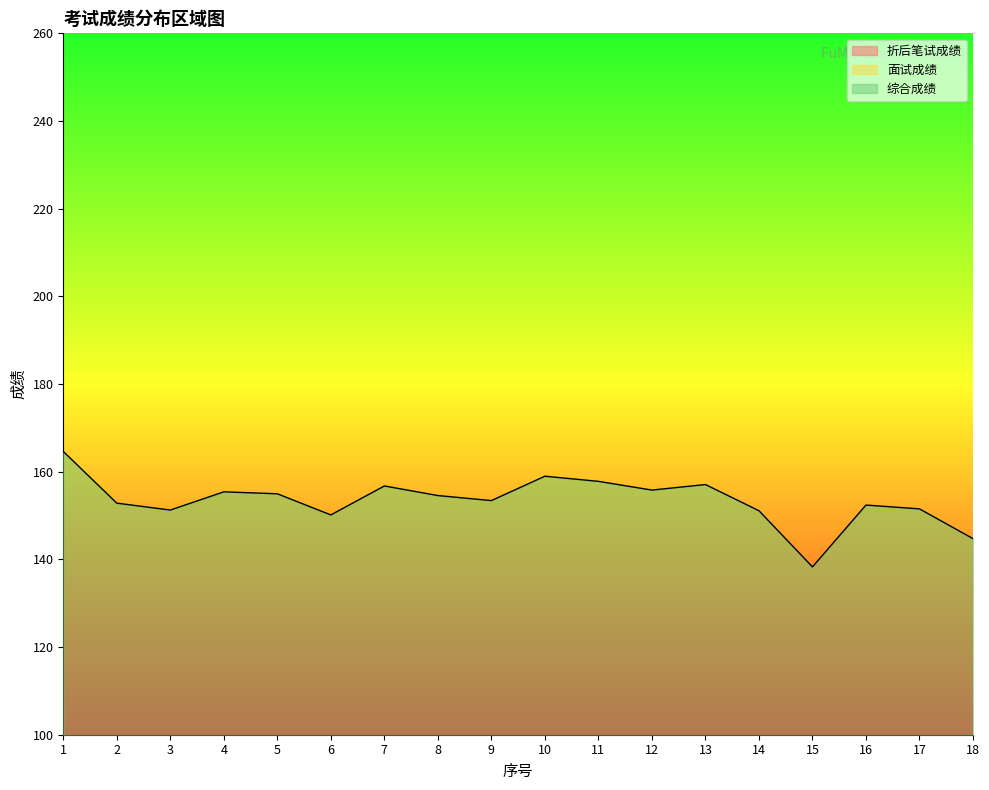

The 面试成绩 series shows 27.9 at 17. True or false?

False